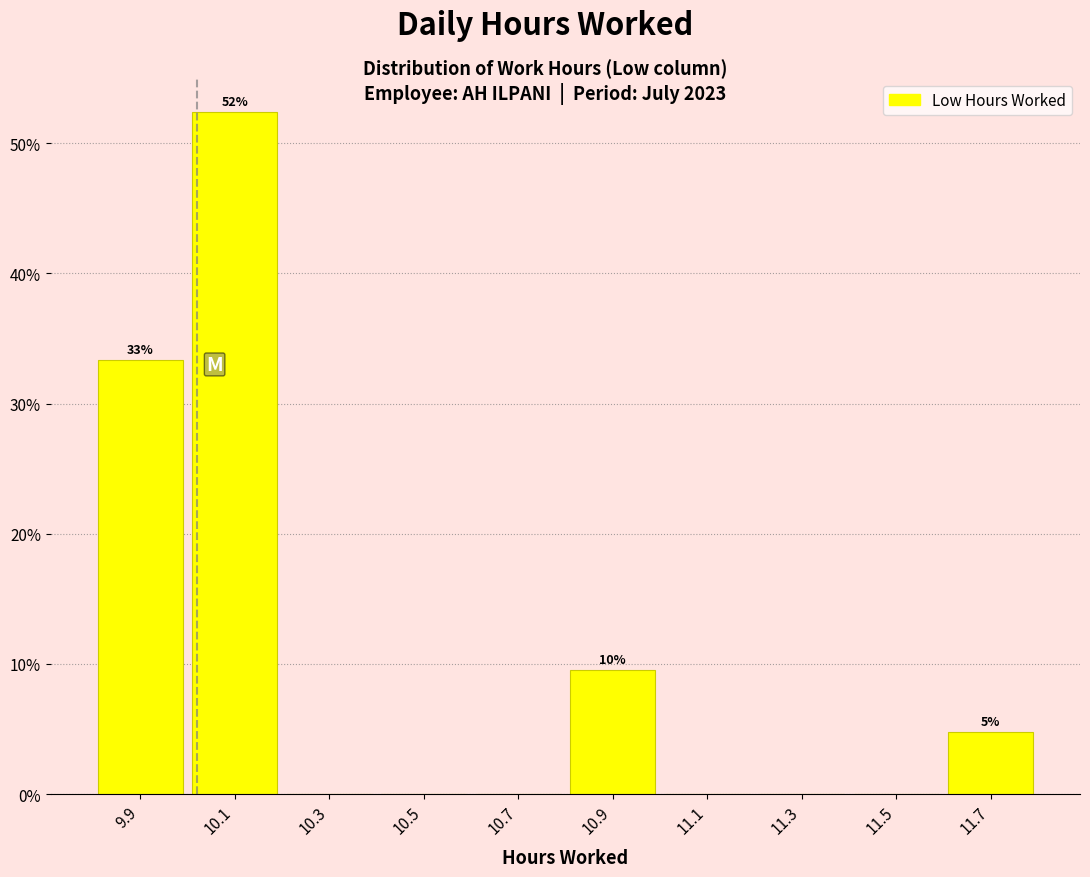

Over which range of the x-axis is the bar tallest?

10.0 to 10.2